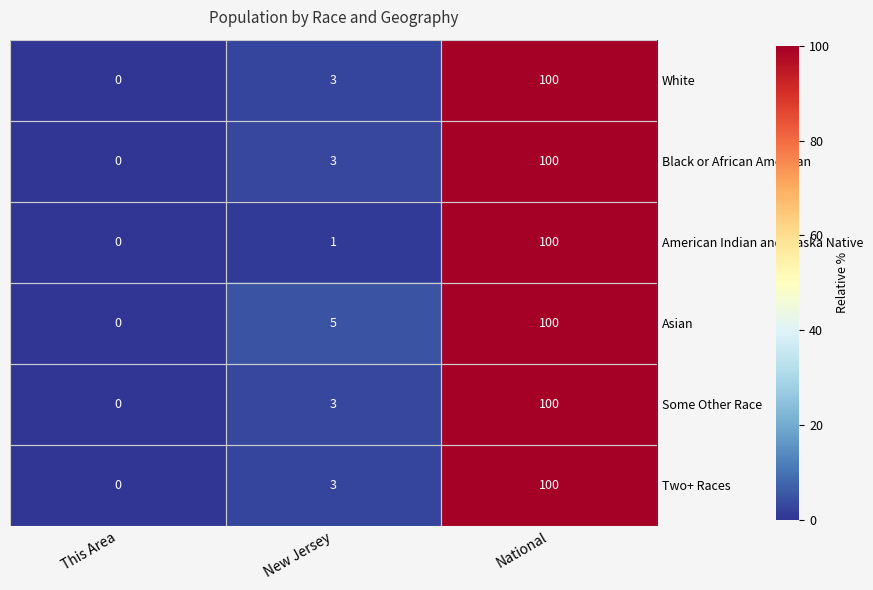

What is the total value across all series at National?

600